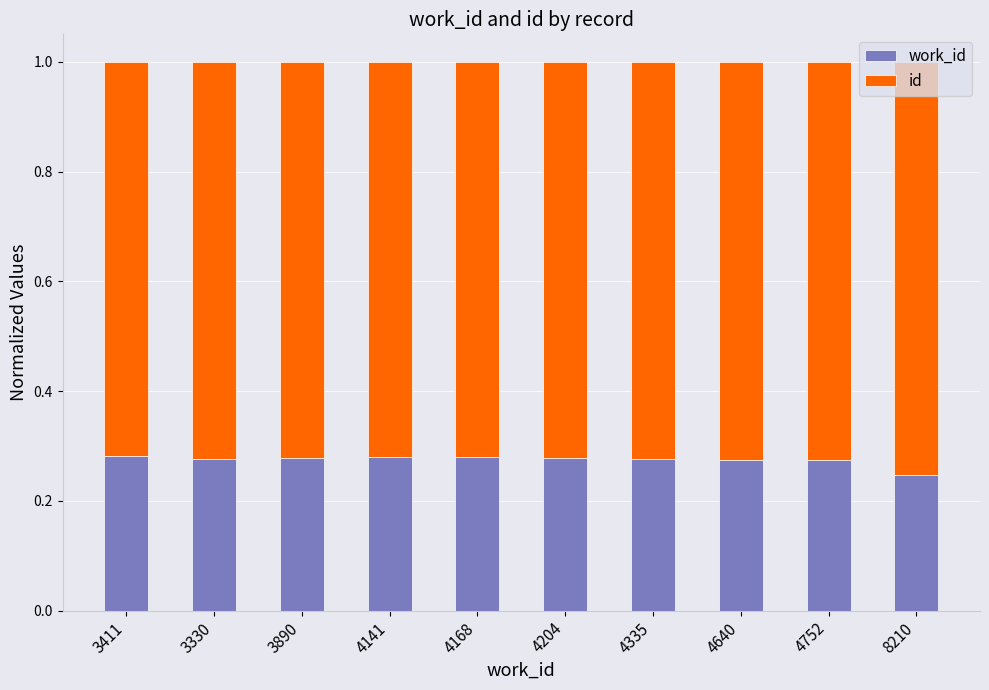

What is the total value across all series at 8210?

1.0